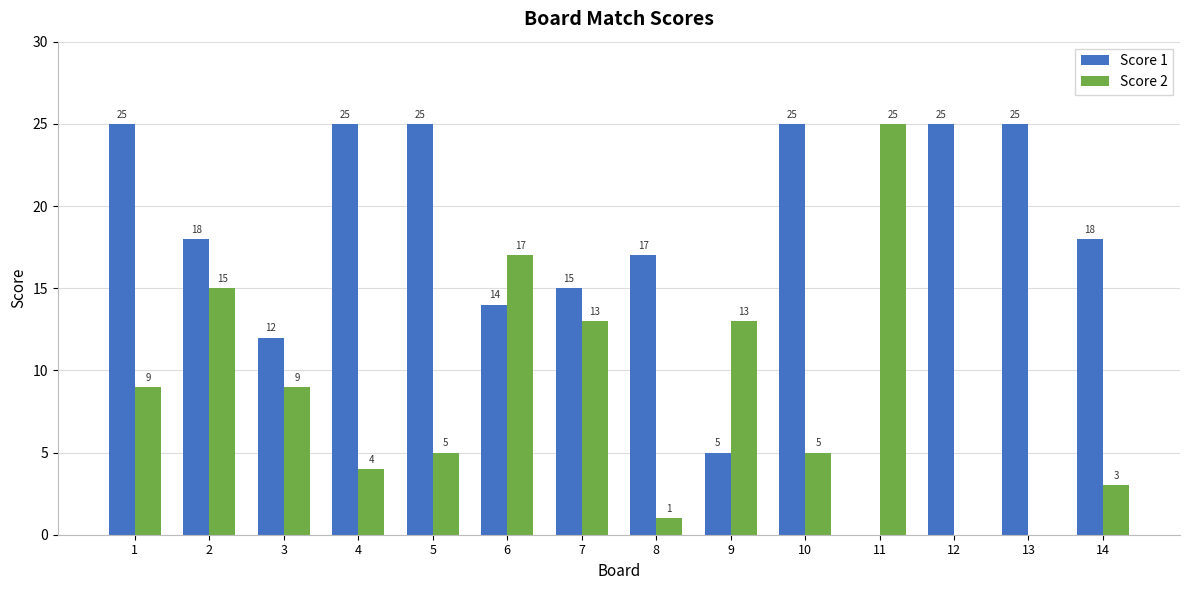

Are the bars grouped side by side (vs. stacked)?

Yes